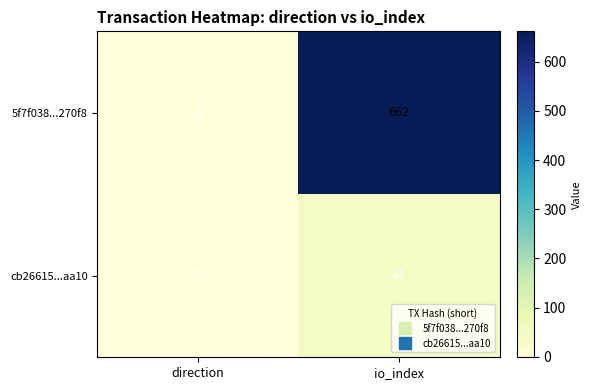

True or false: cb26615...aa10 has a value of 41 at io_index.

True